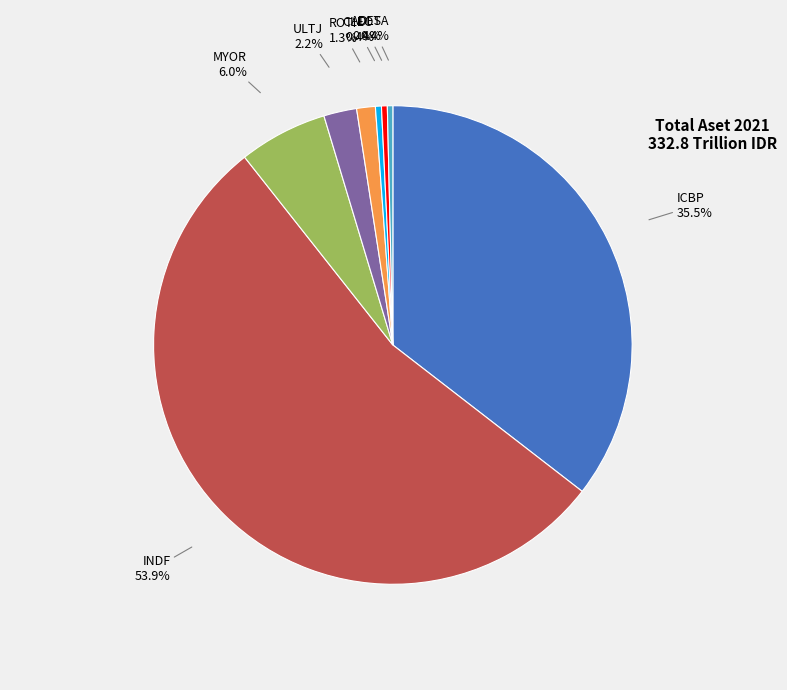

Count the number of slices in the pie.

8